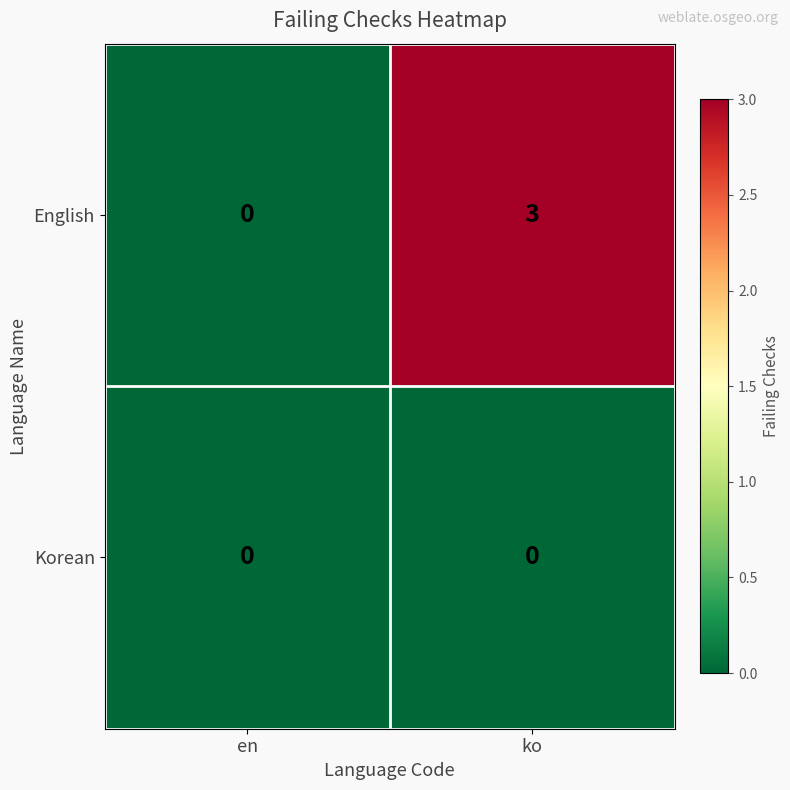

Rank the series by their average value, from highest to lowest.

English, Korean